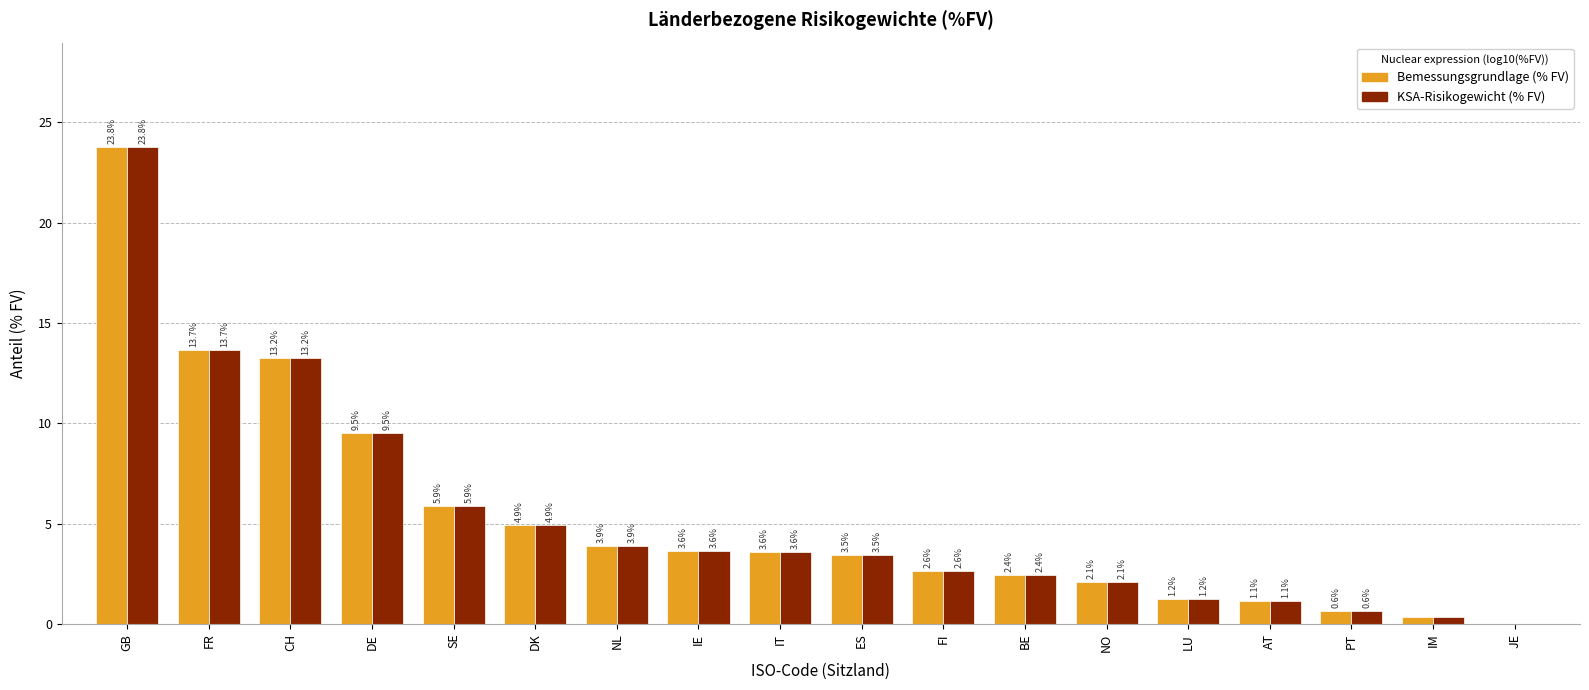

Is the value of KSA-Risikogewicht (% FV) at NL greater than the value of Bemessungsgrundlage (% FV) at CH?

No